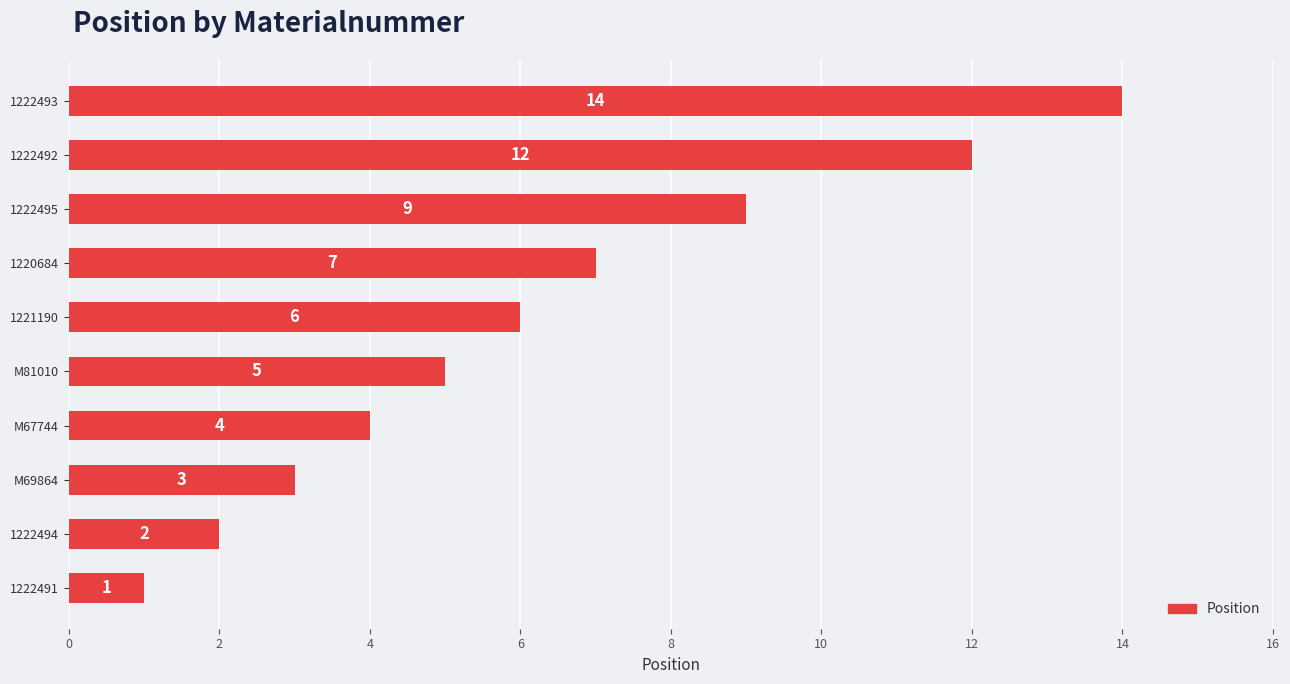

What is the maximum value shown in the chart?

14